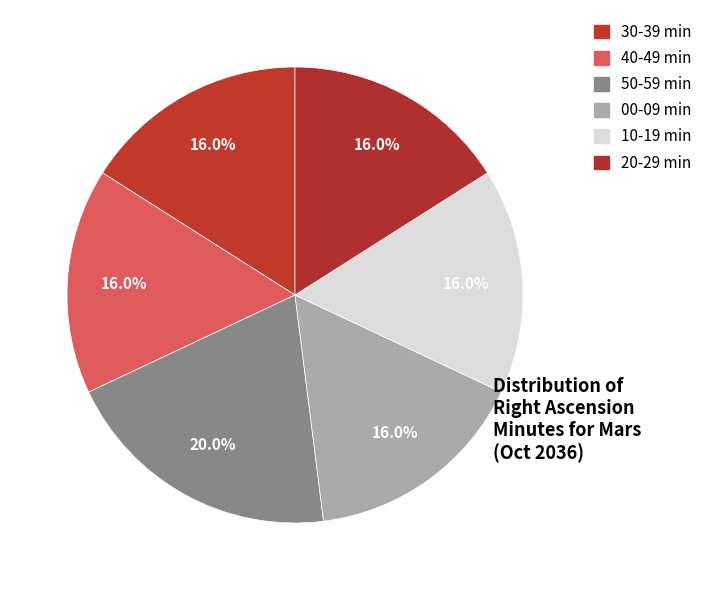

How many slices are in this pie chart?

6